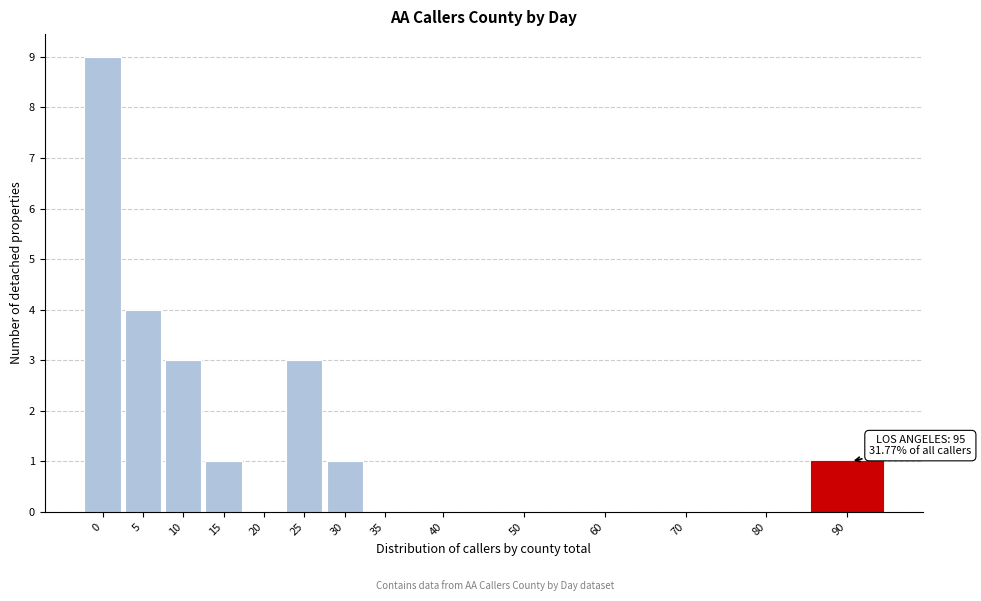

Reading left to right, what are all the values shown in this chart?

0=9	5=4	10=3	15=1	20=0	25=3	30=1	35=0	40=0	50=0	60=0	70=0	80=0	90=1